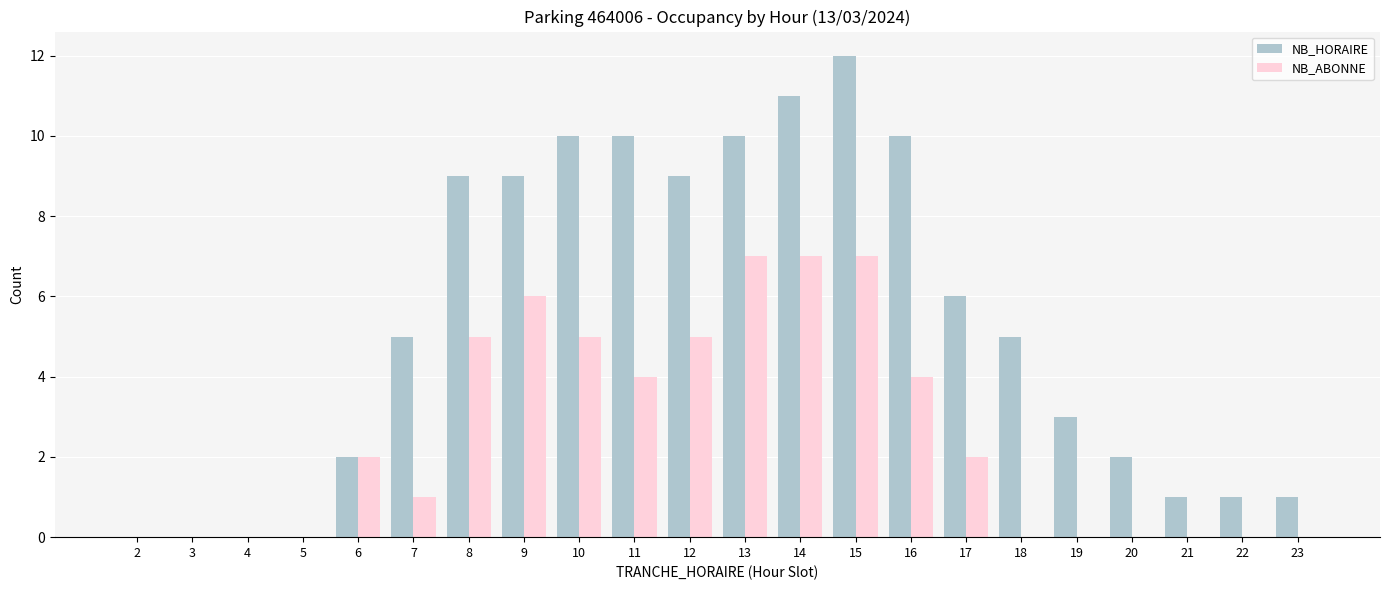

Reading right to left, list all the values displayed in this chart.

NB_HORAIRE: 1	1	1	2	3	5	6	10	12	11	10	9	10	10	9	9	5	2	0	0	0	0
NB_ABONNE: 0	0	0	0	0	0	2	4	7	7	7	5	4	5	6	5	1	2	0	0	0	0